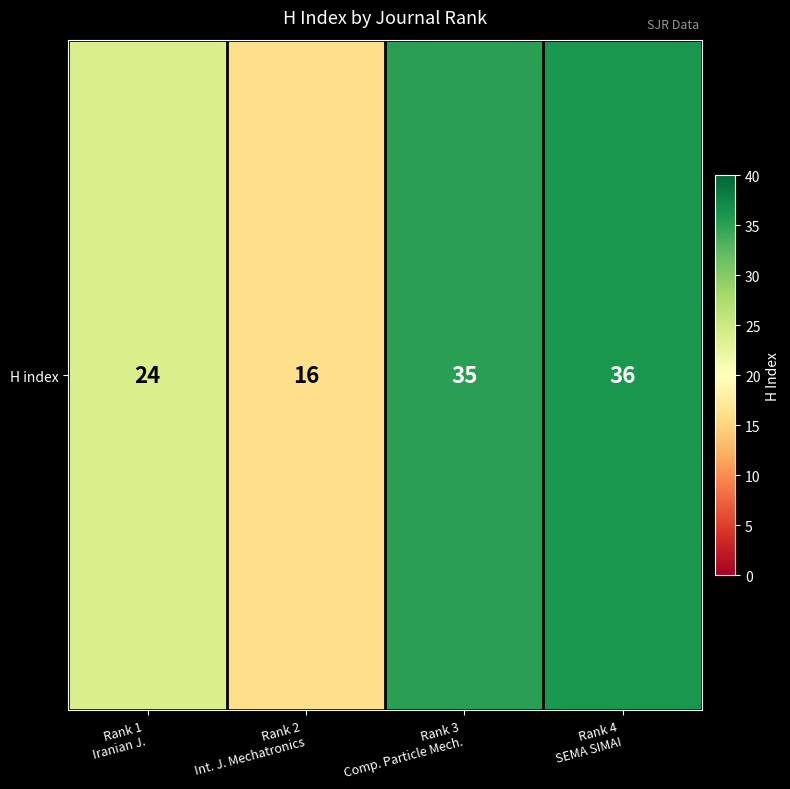

What is the difference between the maximum and minimum values?

20